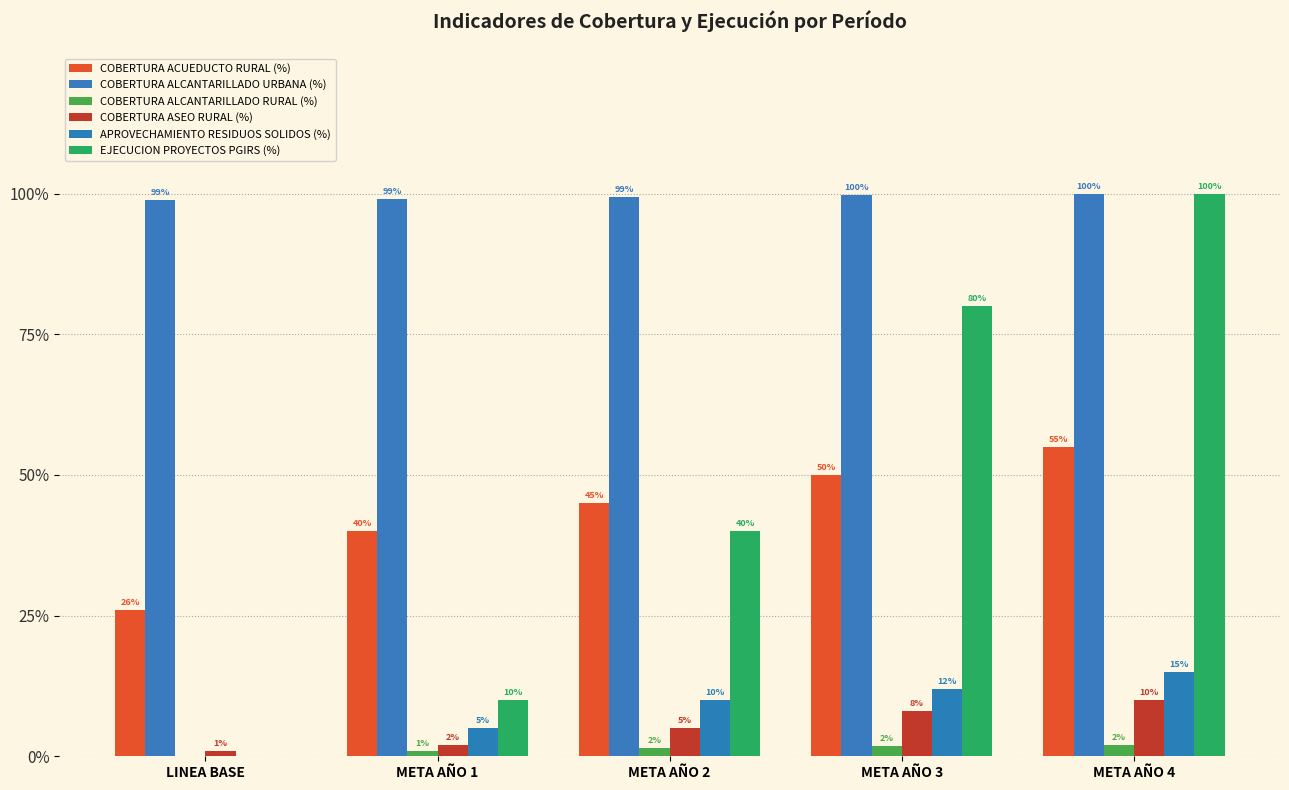

The value of EJECUCION PROYECTOS PGIRS (%) at LINEA BASE is 0.3. True or false?

False